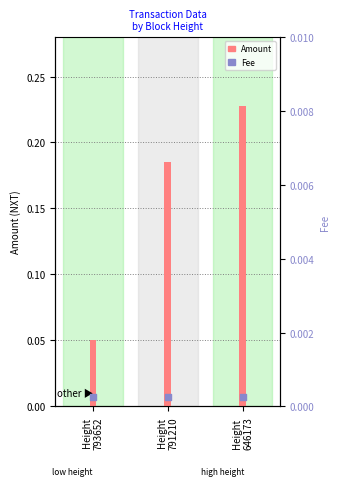

At how many categories does at least one series exceed 0?

3